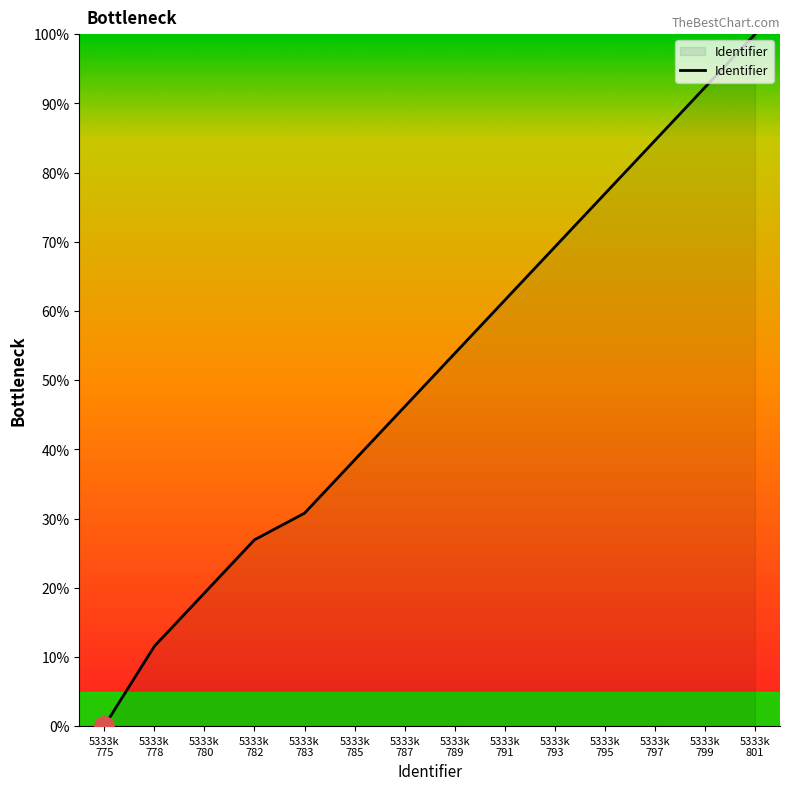

What is the difference between the maximum and minimum values?

100.0